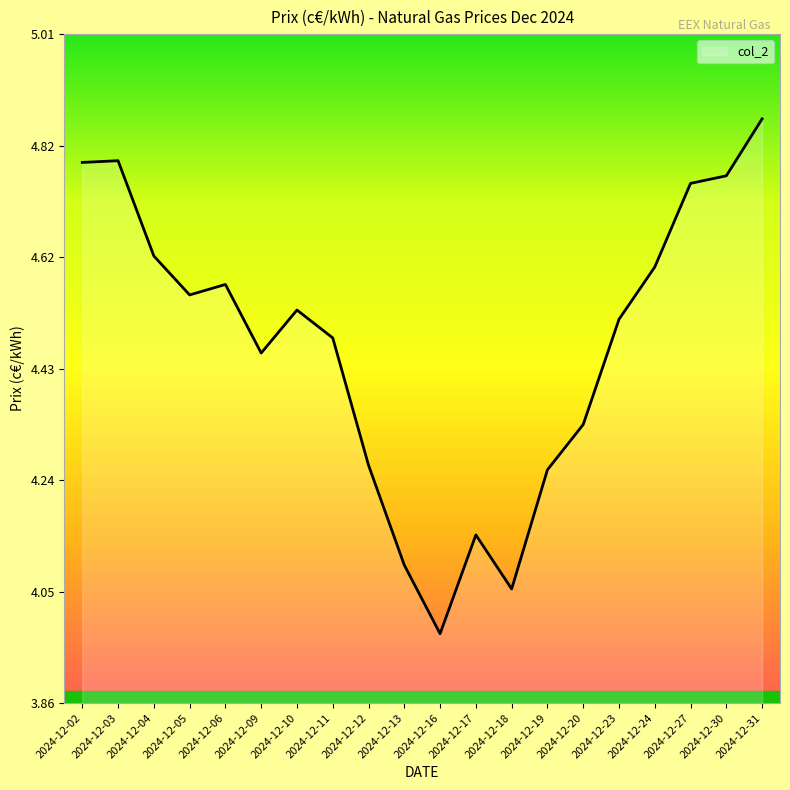

What is the change in value from 2024-12-10 to 2024-12-13?

-0.4